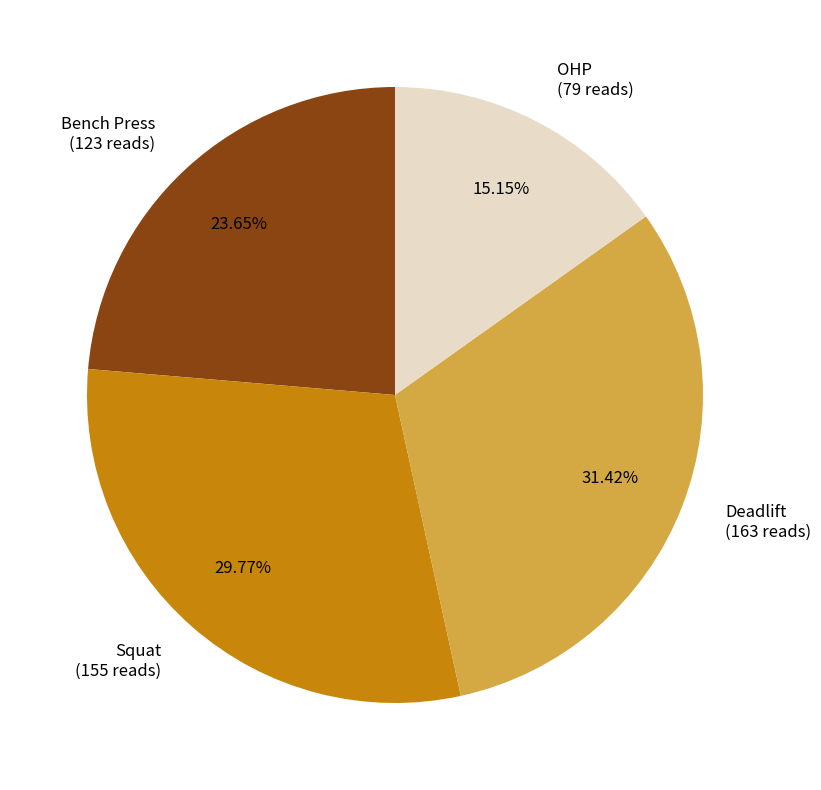

Between Bench Press and OHP, which is larger?

Bench Press